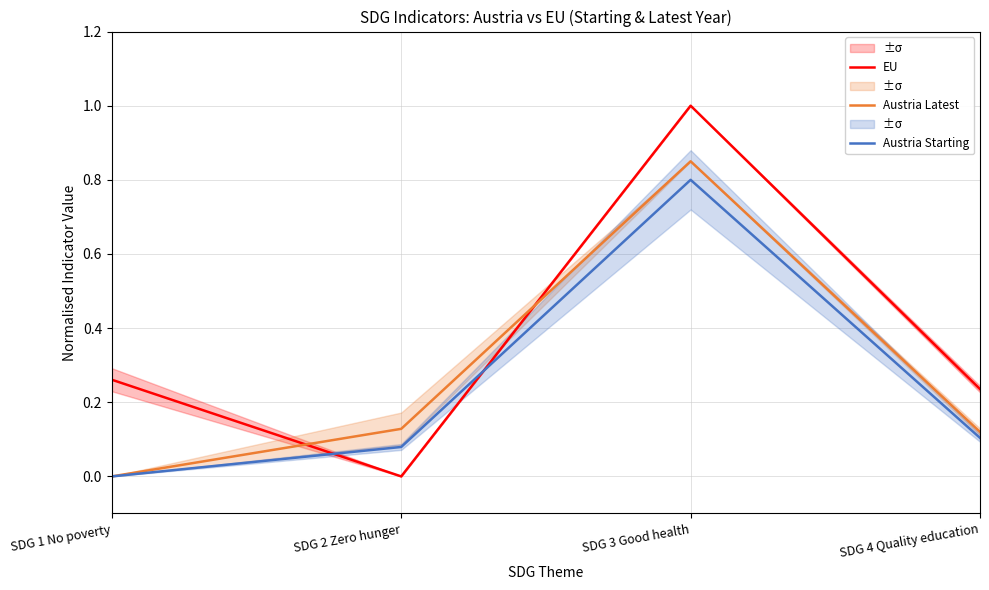

Count the Austria Latest values in the range 0 to 1.

4